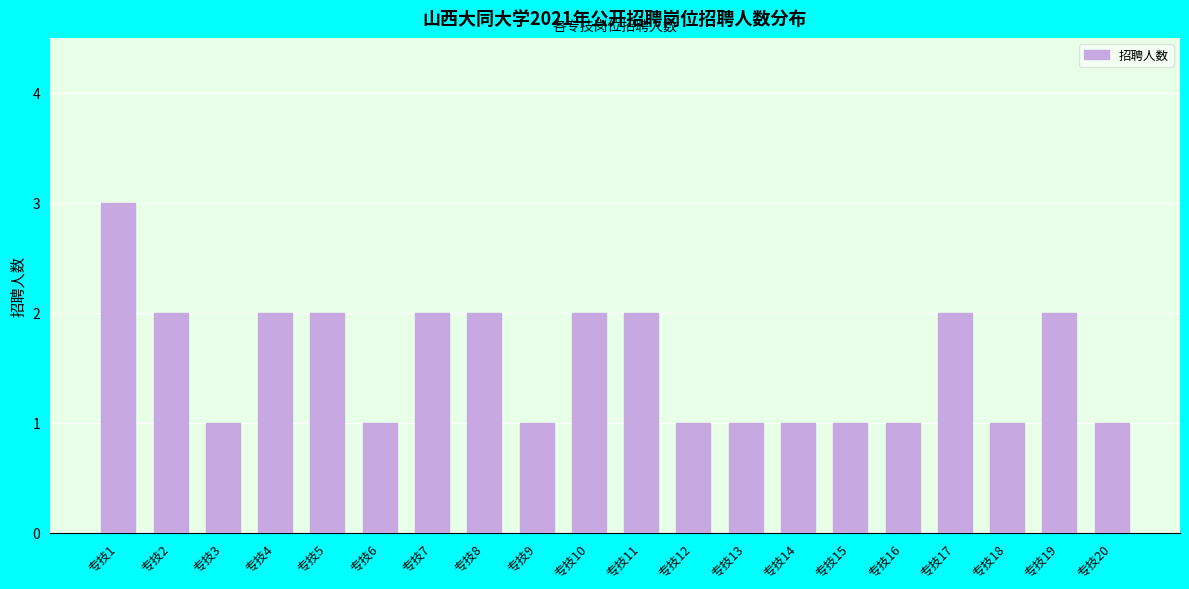

What is the sum of all values?

31